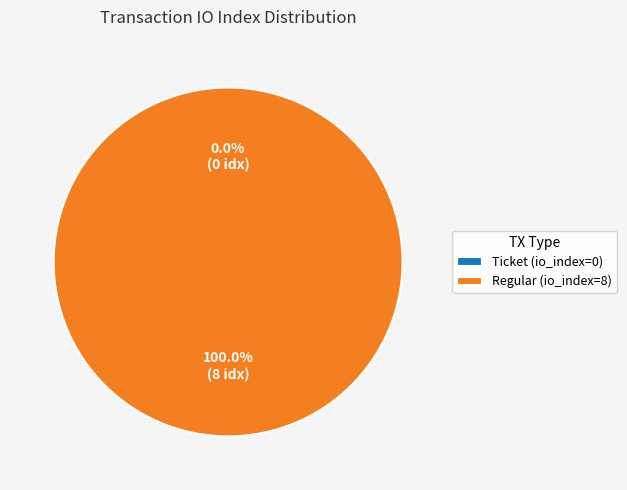

To the nearest percent, what is the average slice percentage?

50%